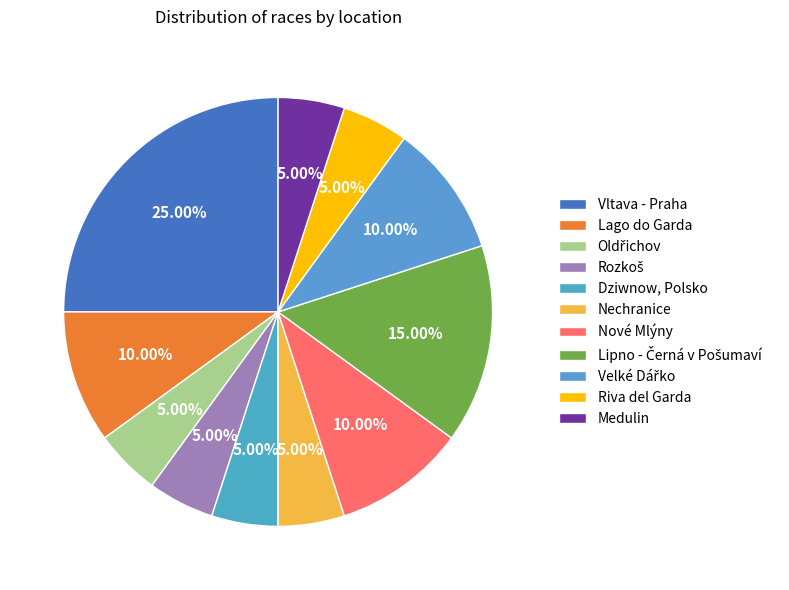

Rank the categories by value from highest to lowest.

Vltava - Praha, Lipno - Černá v Pošumaví, Lago do Garda, Nové Mlýny, Velké Dářko, Oldřichov, Rozkoš, Dziwnow, Polsko, Nechranice, Riva del Garda, Medulin